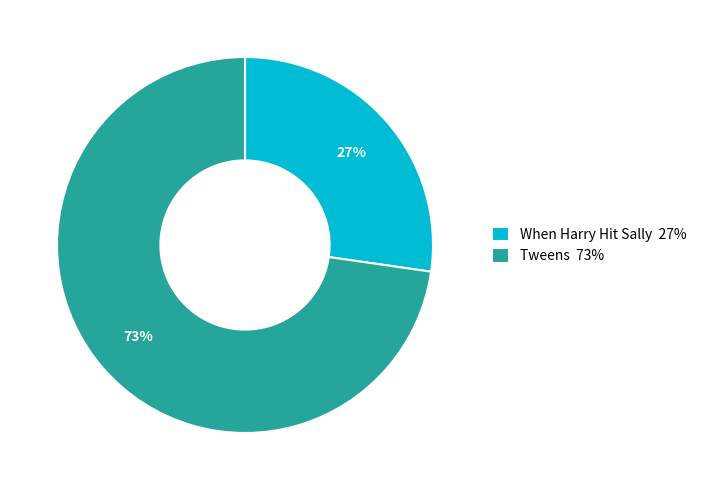

How many slices are in this pie chart?

2